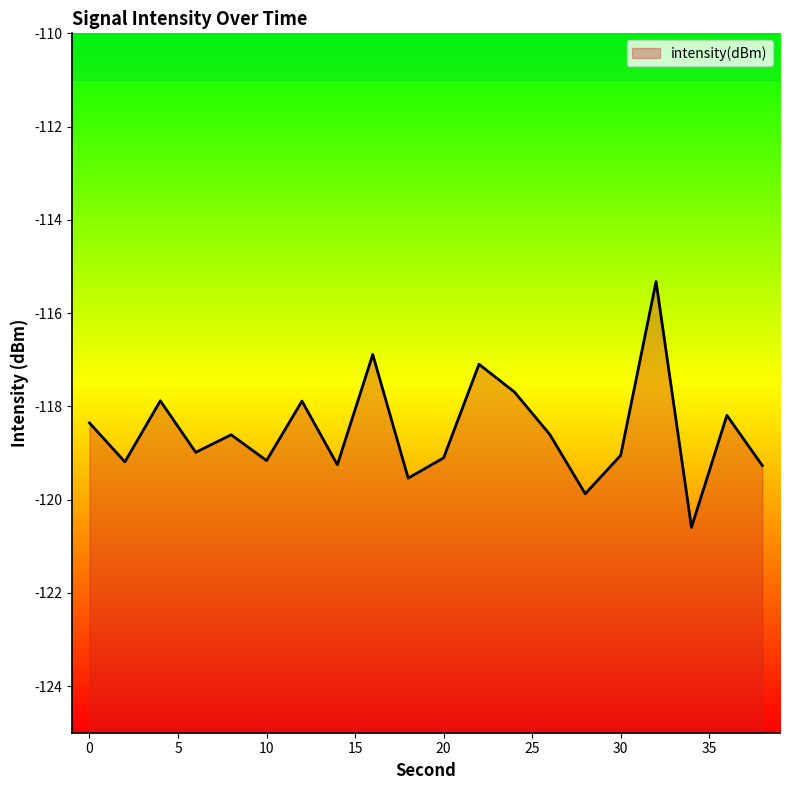

True or false: the data has more than 0 interior local peaks.

True